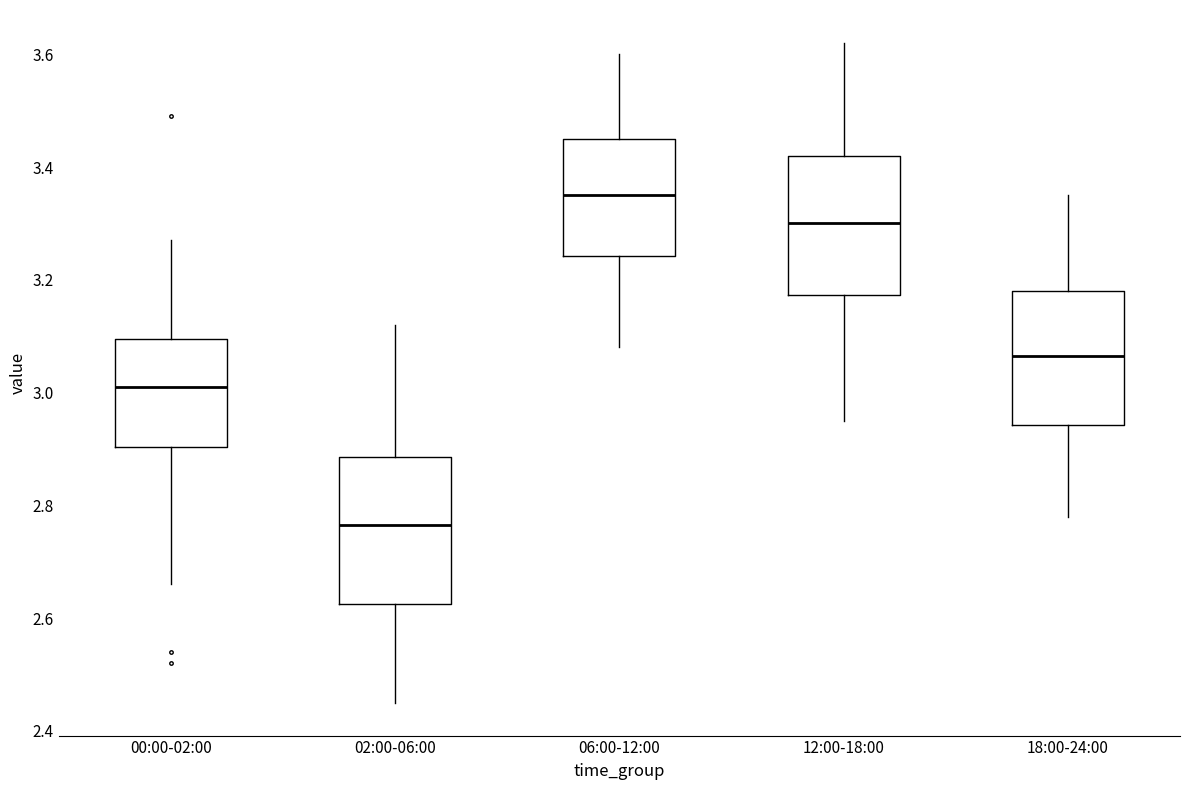

Where is the lower edge of the box for 12:00-18:00 on the y-axis? The values are not printed on the chart, so give them approximately, as read against the axis.

3.18